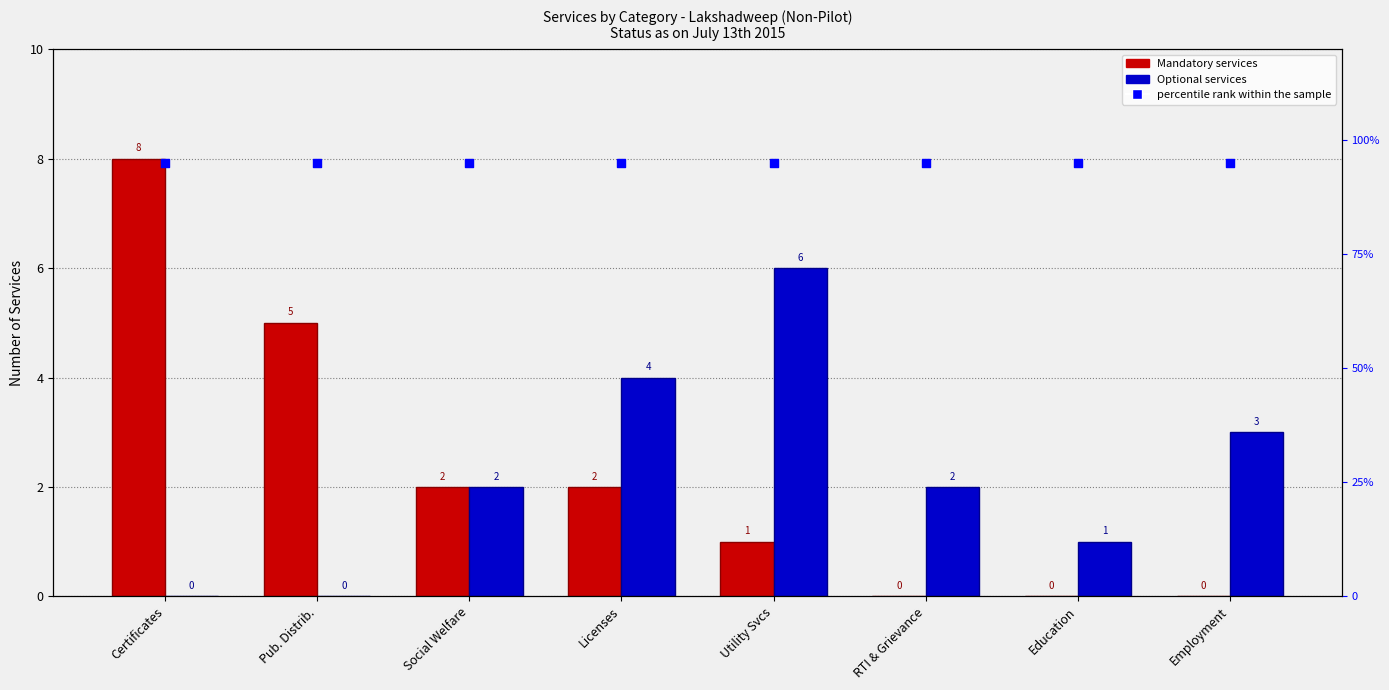

What are all the series names shown in the legend?

Mandatory, Optional, percentile rank within the sample